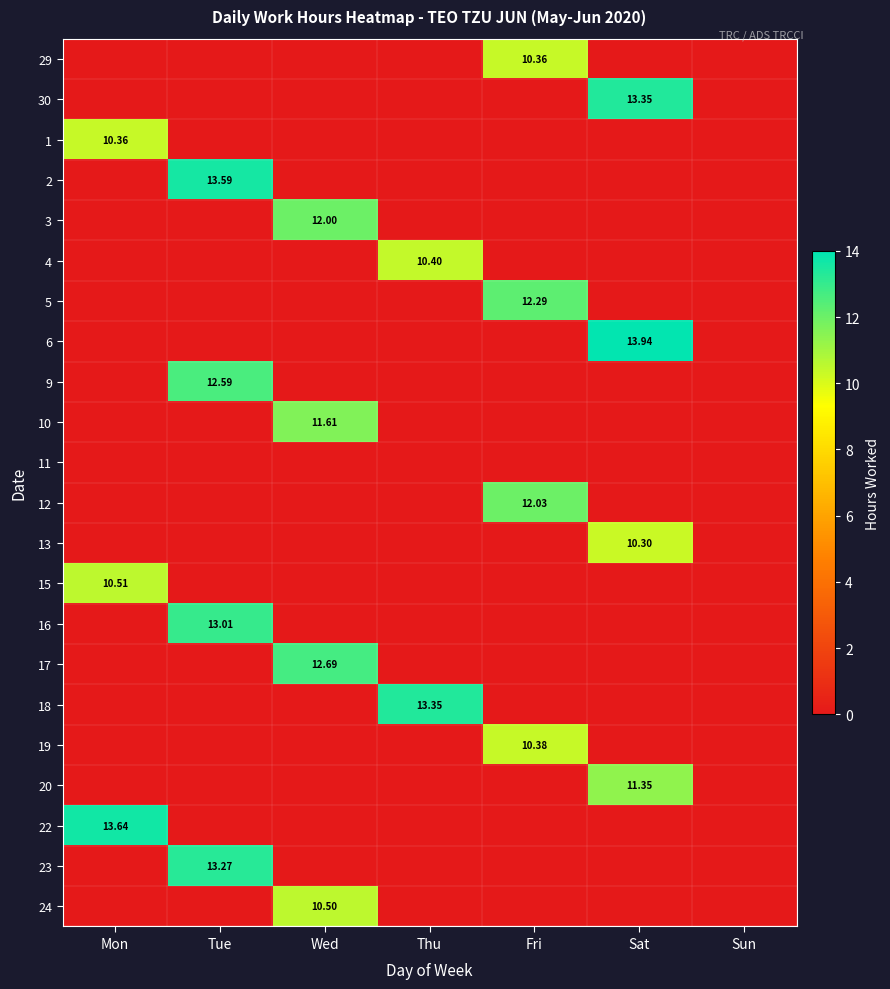

What is the maximum value for 20?

11.3